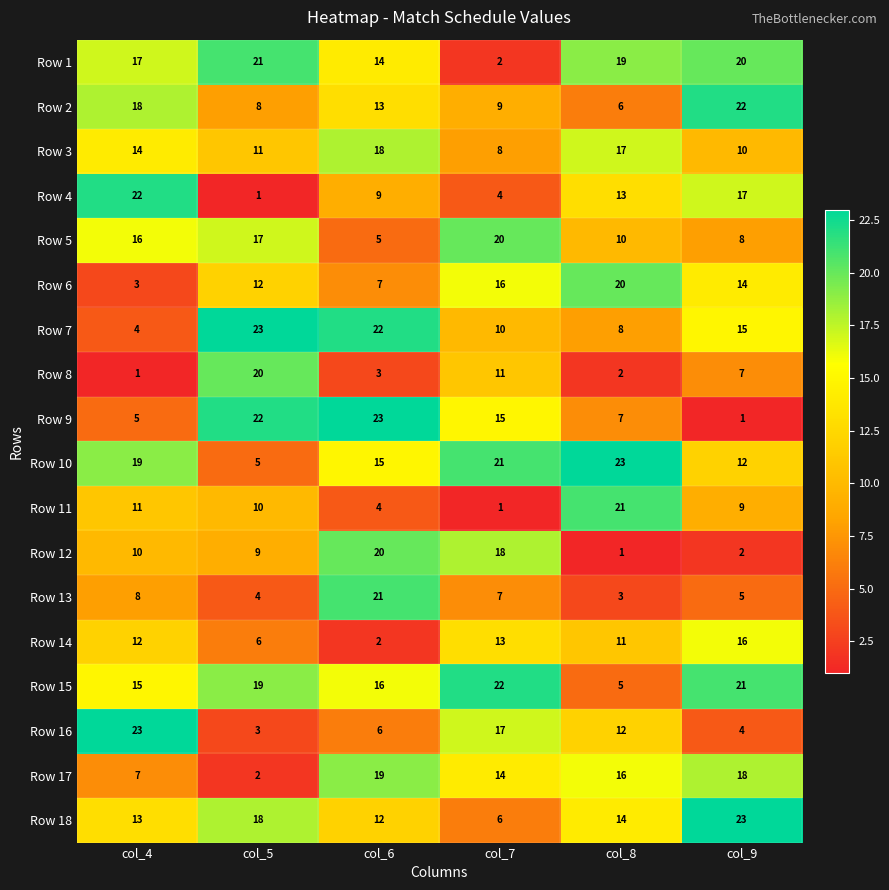

What is the spread (max minus min) of values at col_7?

21